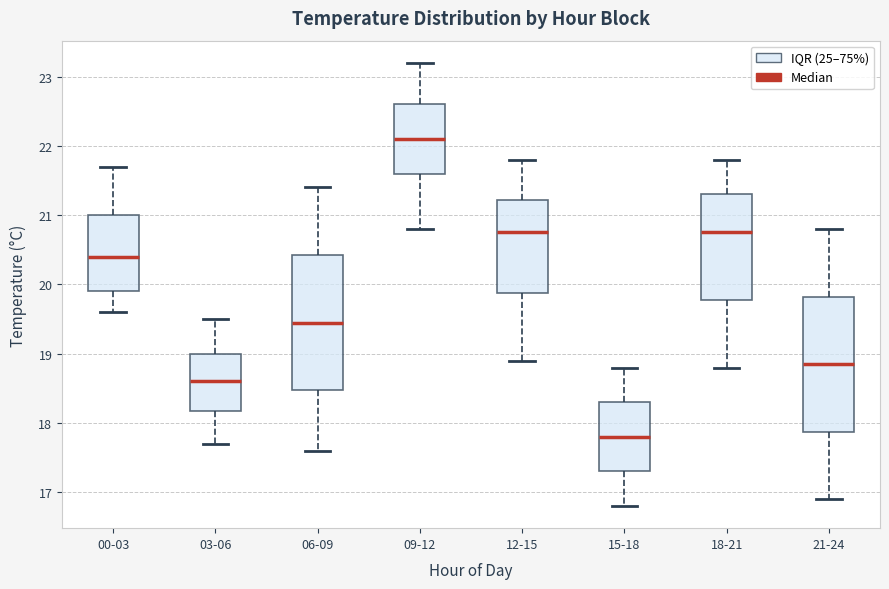

Where does the median line of the box for 15-18 sit on the y-axis? The values are not printed on the chart, so give them approximately, as read against the axis.

17.8